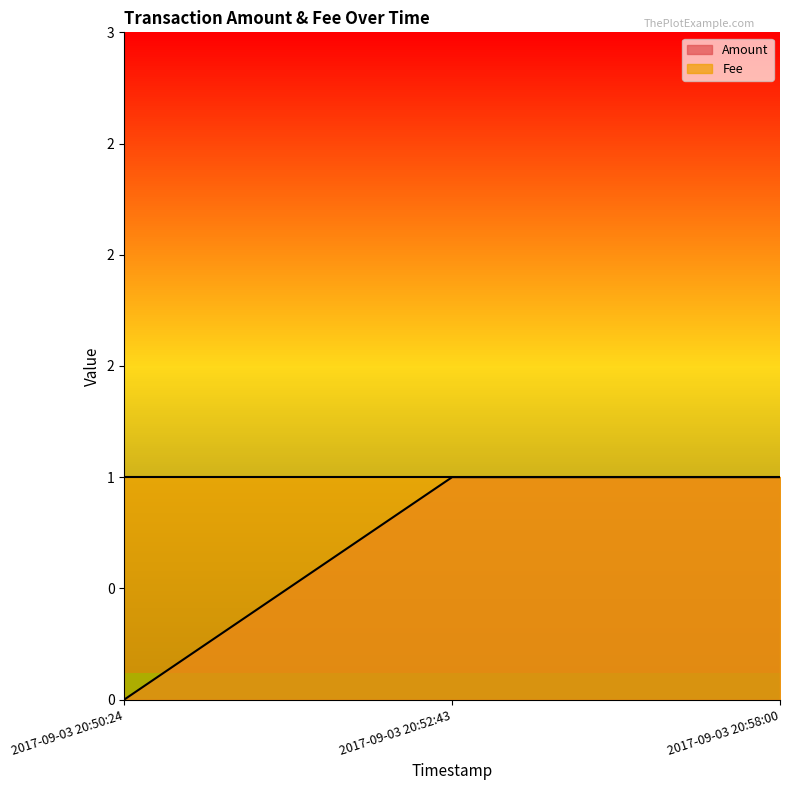

Reading right to left, list all the values displayed in this chart.

2017-09-03 20:58:00=1	2017-09-03 20:52:43=1	2017-09-03 20:50:24=0